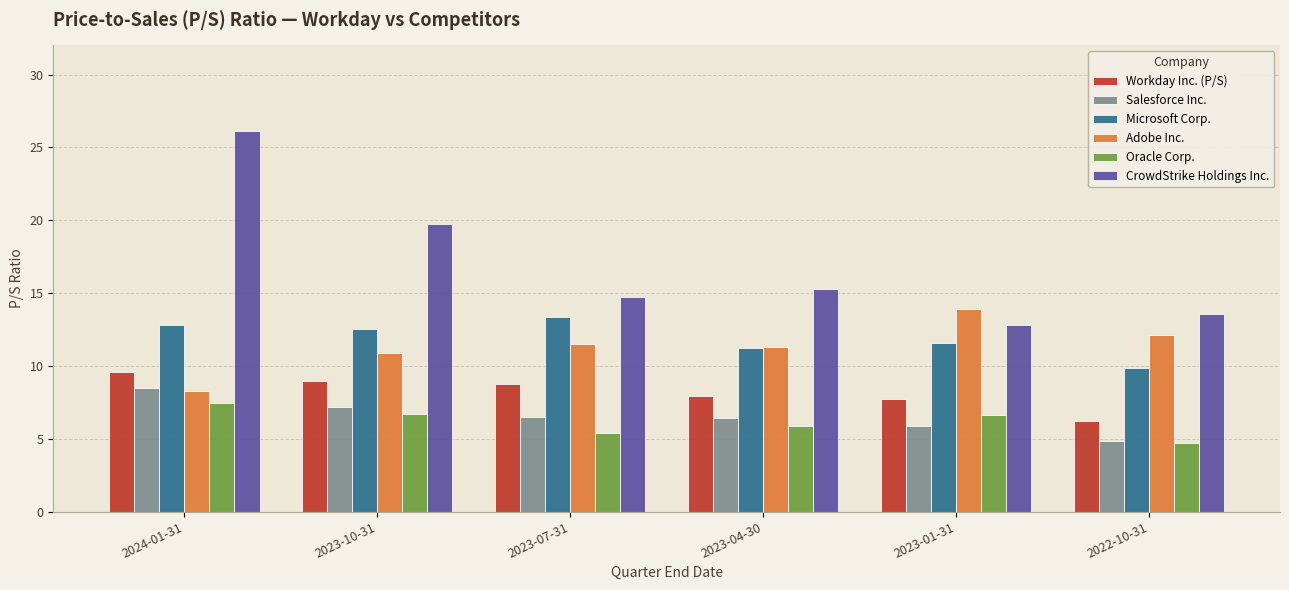

How many data points does each series have?

6